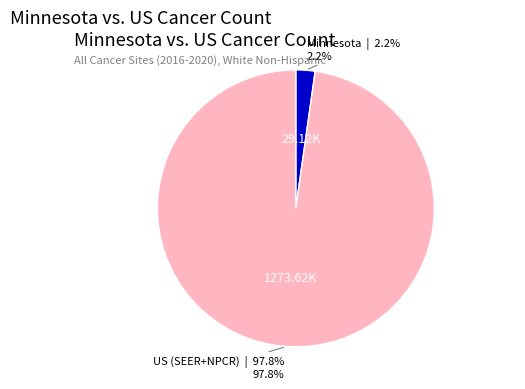

How many slices are in this pie chart?

2